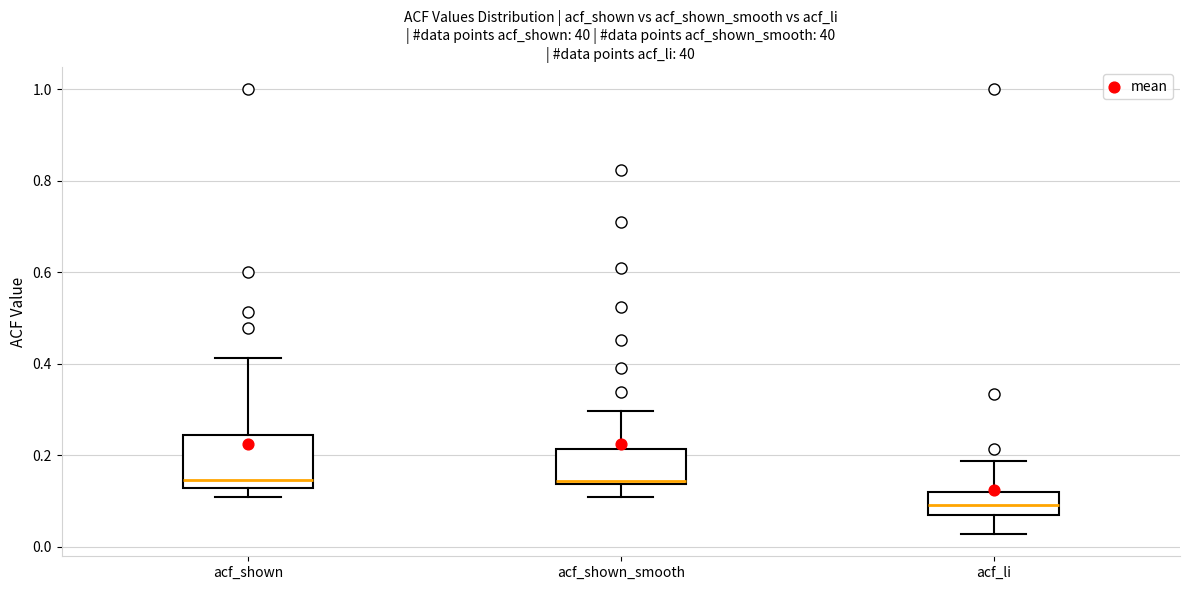

Where is the lower edge of the box for acf_shown_smooth on the y-axis? The values are not printed on the chart, so give them approximately, as read against the axis.

0.14